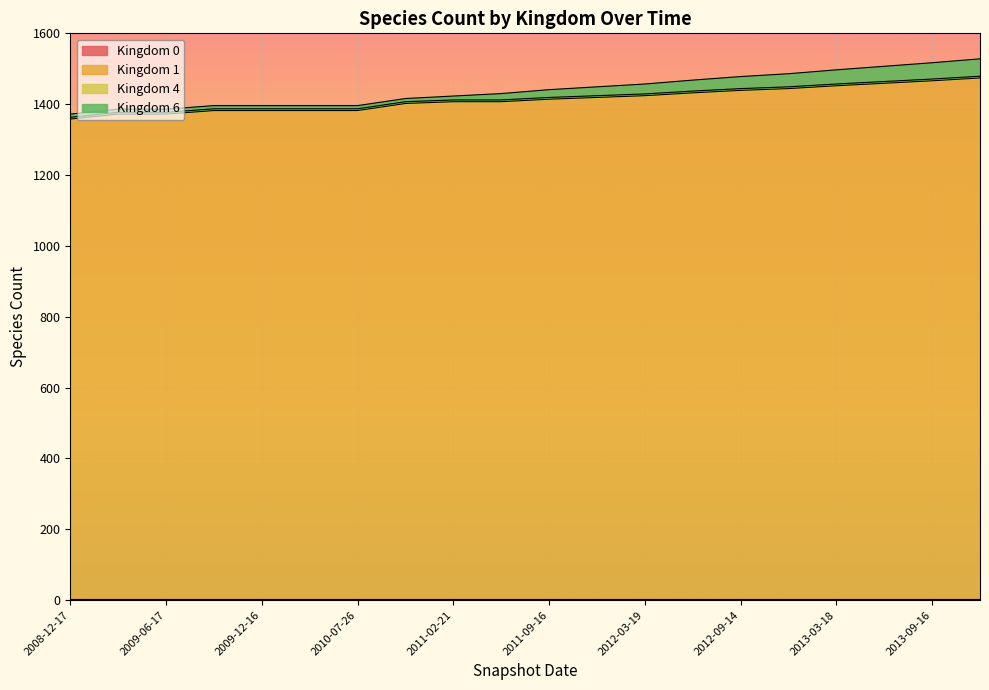

What position from the left is 2011-09-16?

11